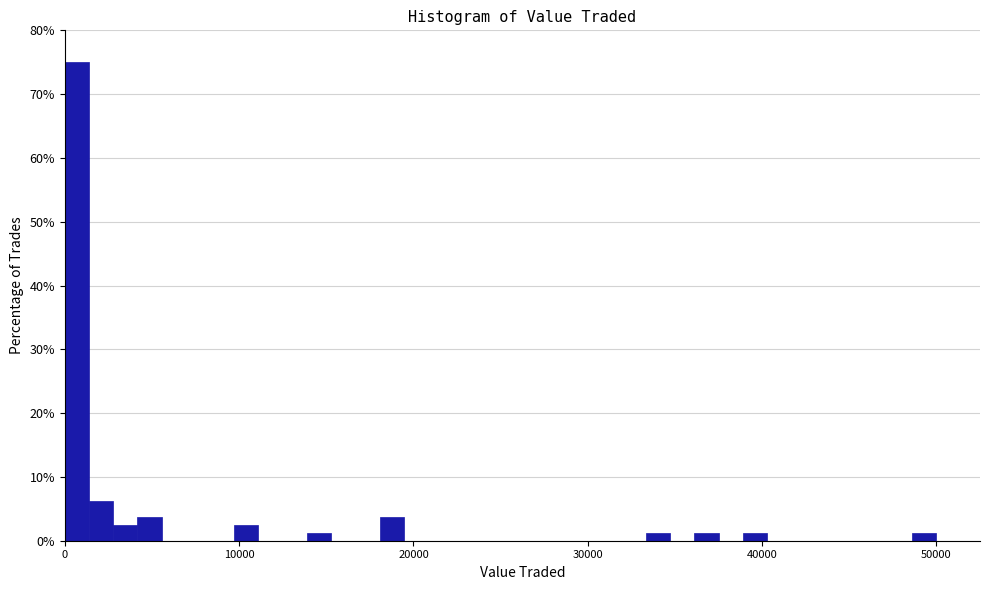

Around what value on the x-axis is the tallest bar? Give the approximate position of its centre, as read against the axis.

1000